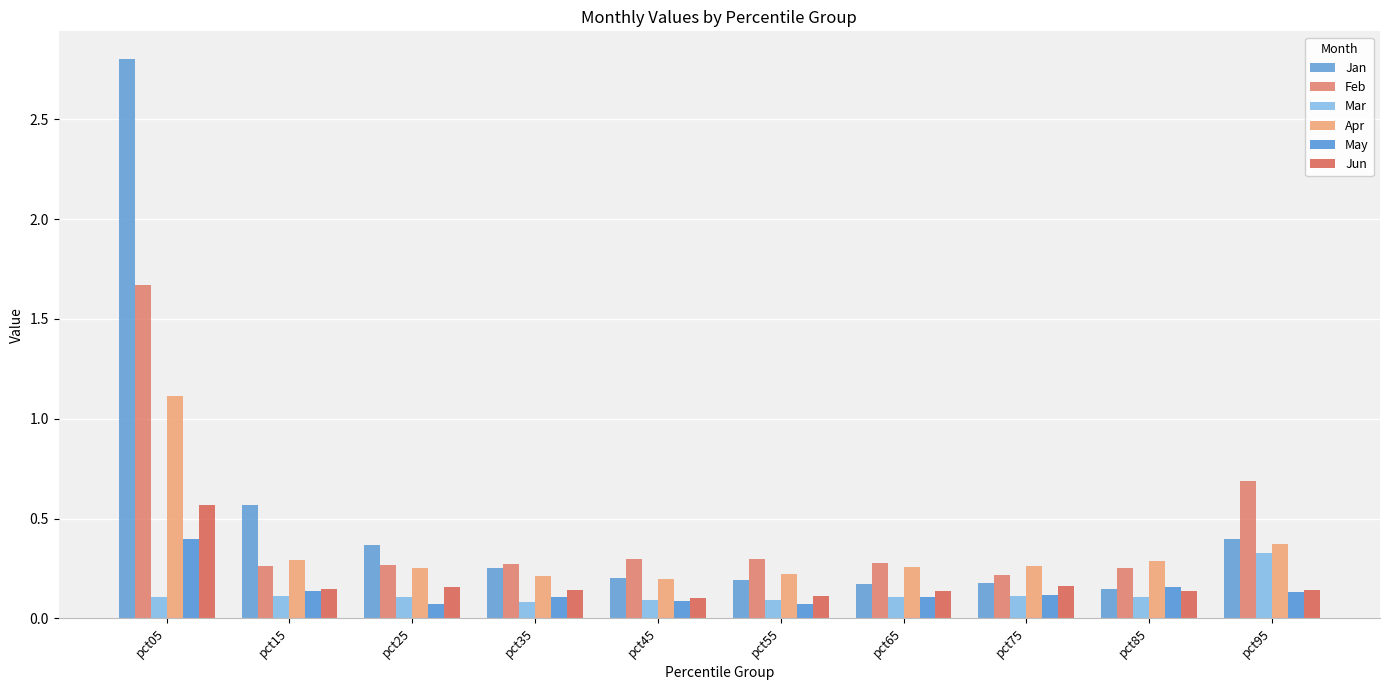

What is the difference between the maximum and minimum values in the Jan series?

2.7